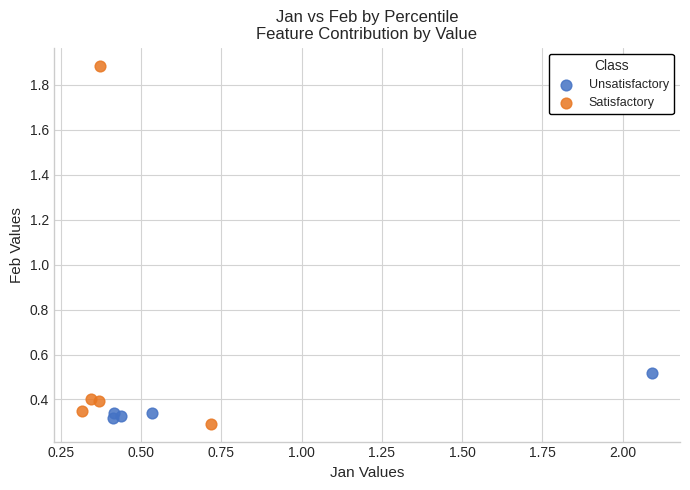

What are all the series names shown in the legend?

Unsatisfactory, Satisfactory